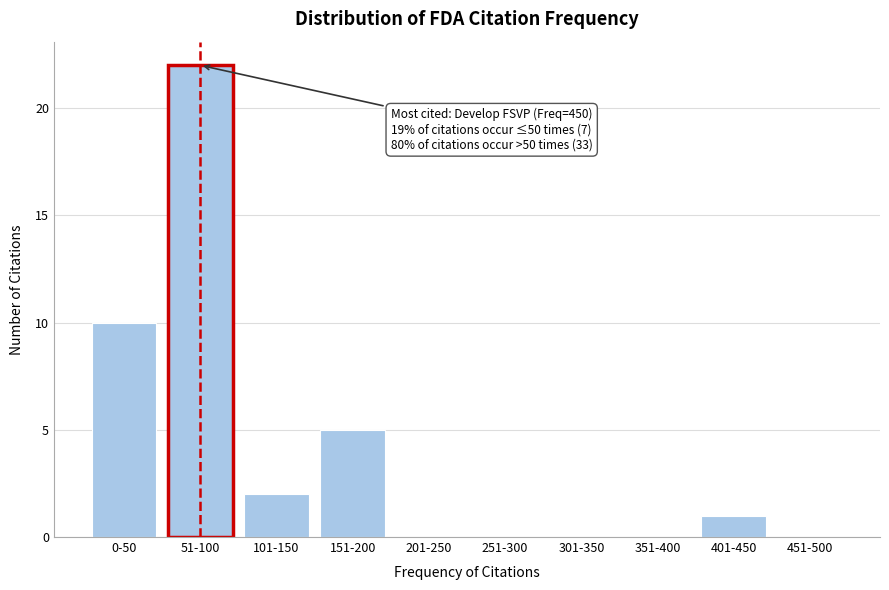

Reading left to right, what are all the values shown in this chart?

0-50=10	51-100=22	101-150=2	151-200=5	201-250=0	251-300=0	301-350=0	351-400=0	401-450=1	451-500=0